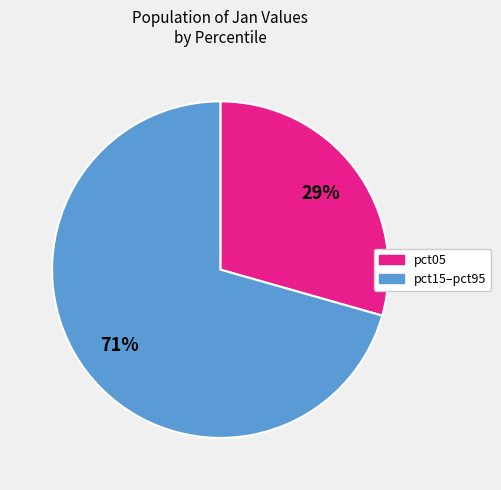

To the nearest percent, what is the average slice percentage?

50%